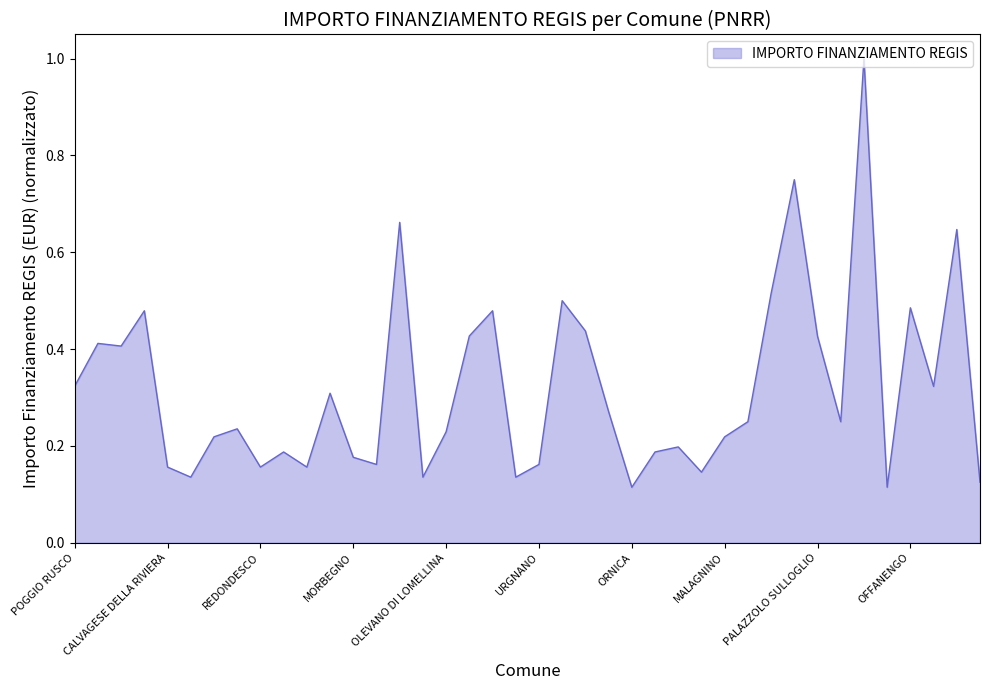

What is the greatest value displayed?

1.0